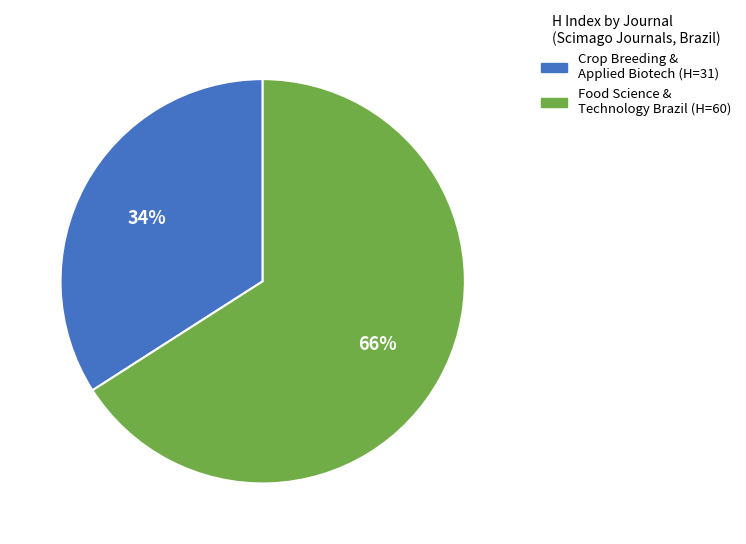

How many slices are in this pie chart?

2